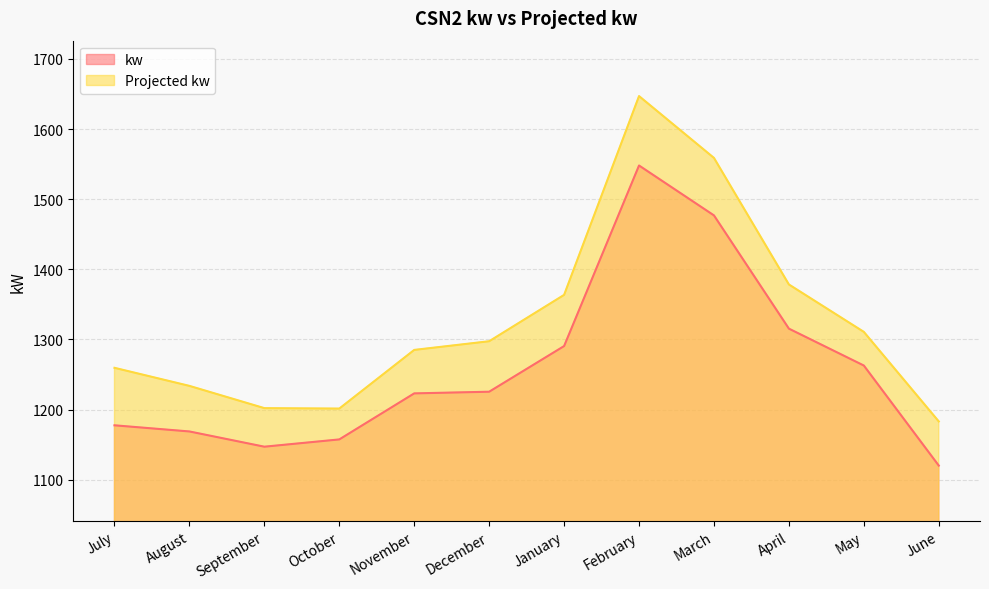

What is the total value across all series at October?

2358.7